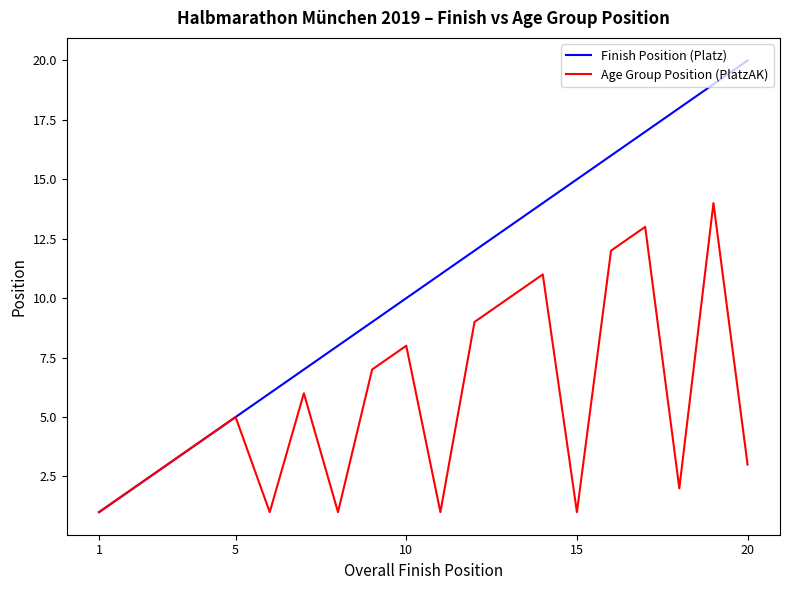

Which series has the largest total across all categories?

Finish Position (Platz)